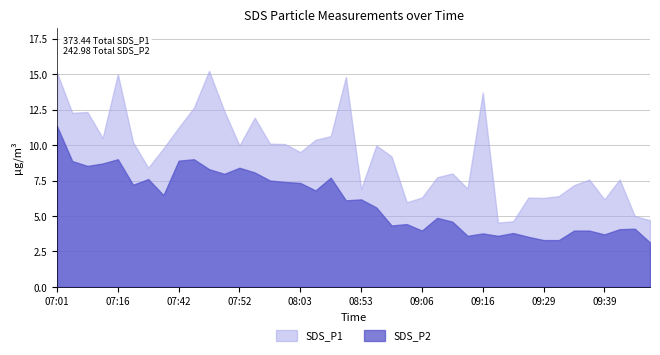

Does the chart have visible grid lines?

Yes